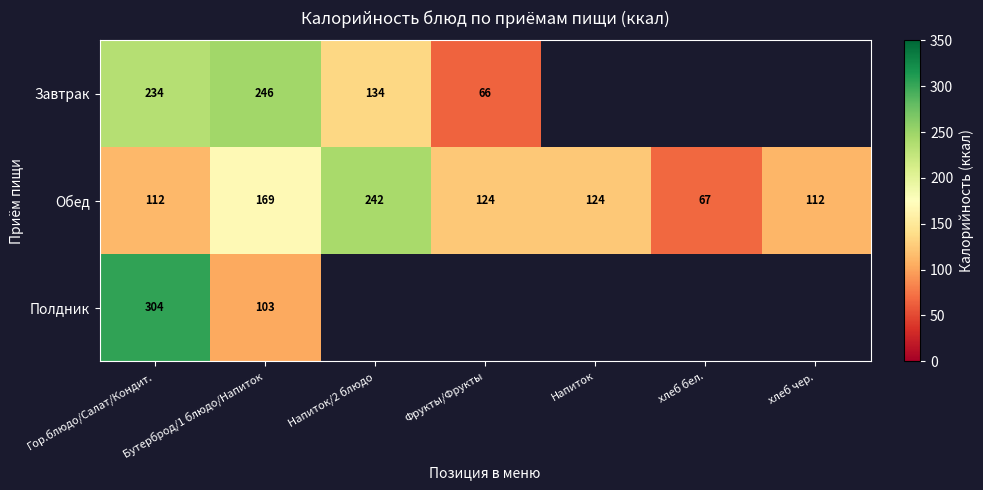

The Завтрак series shows 35 at Фрукты/Фрукты. True or false?

False